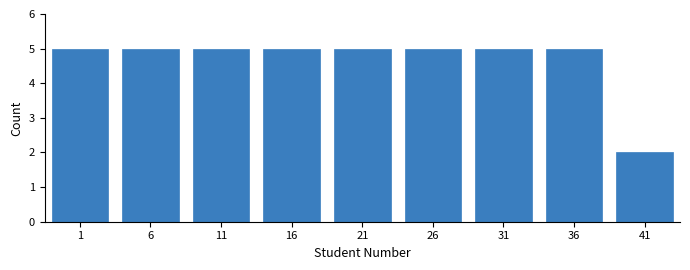

Reading right to left, transcribe all the data shown in this chart.

2	5	5	5	5	5	5	5	5